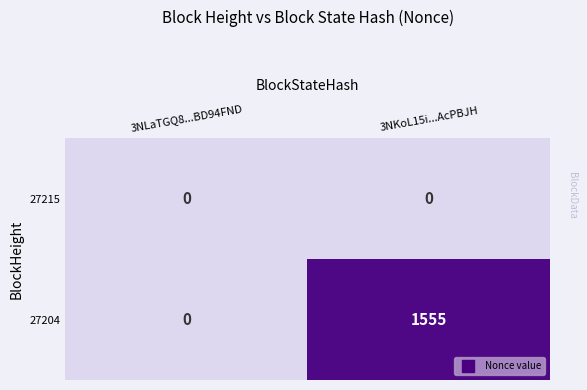

What is the sum of all 27204 values?

1555